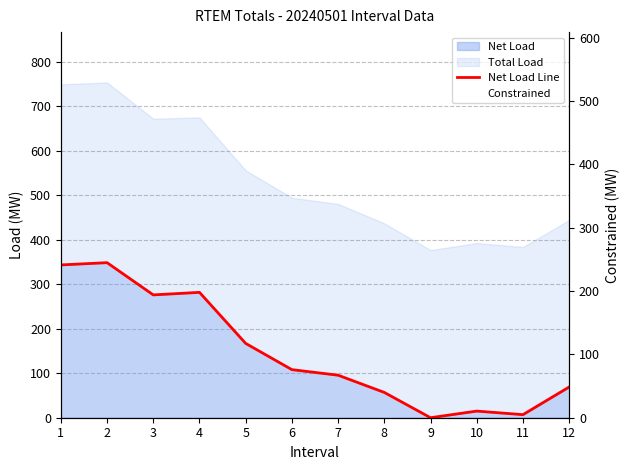

List the labels in order of Net Load Line value, smallest first.

9, 11, 10, 8, 12, 7, 6, 5, 3, 4, 1, 2